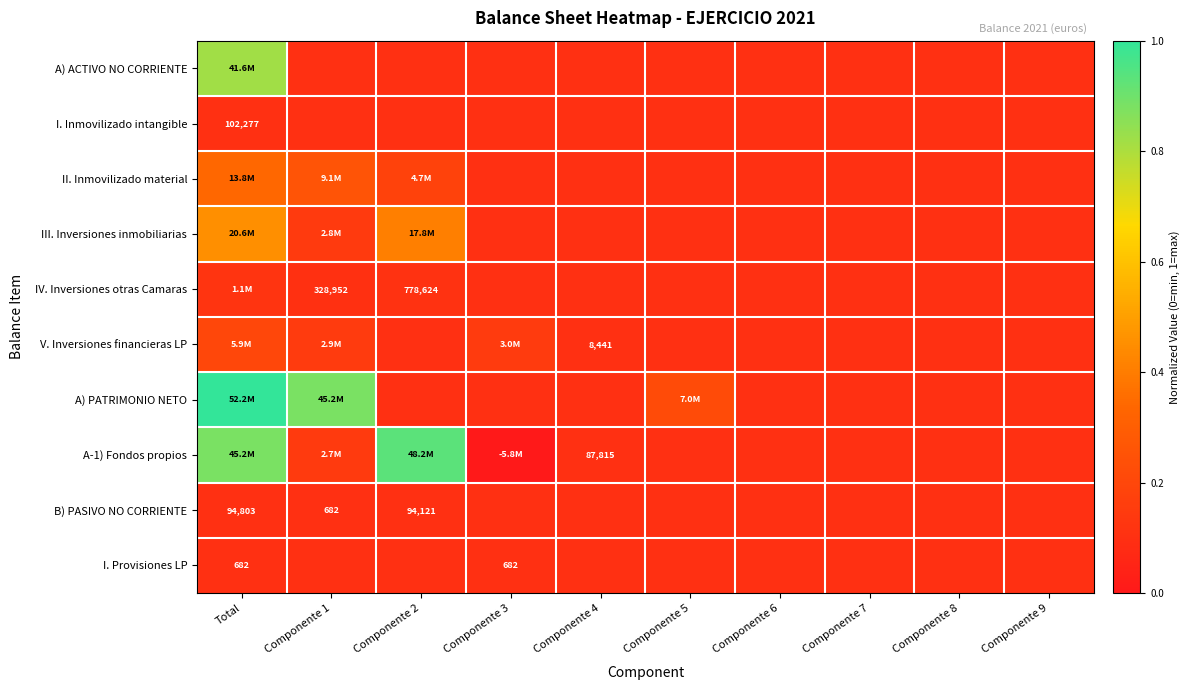

Between Total and Componente 1, which series saw the biggest shift?

A-1) Fondos propios